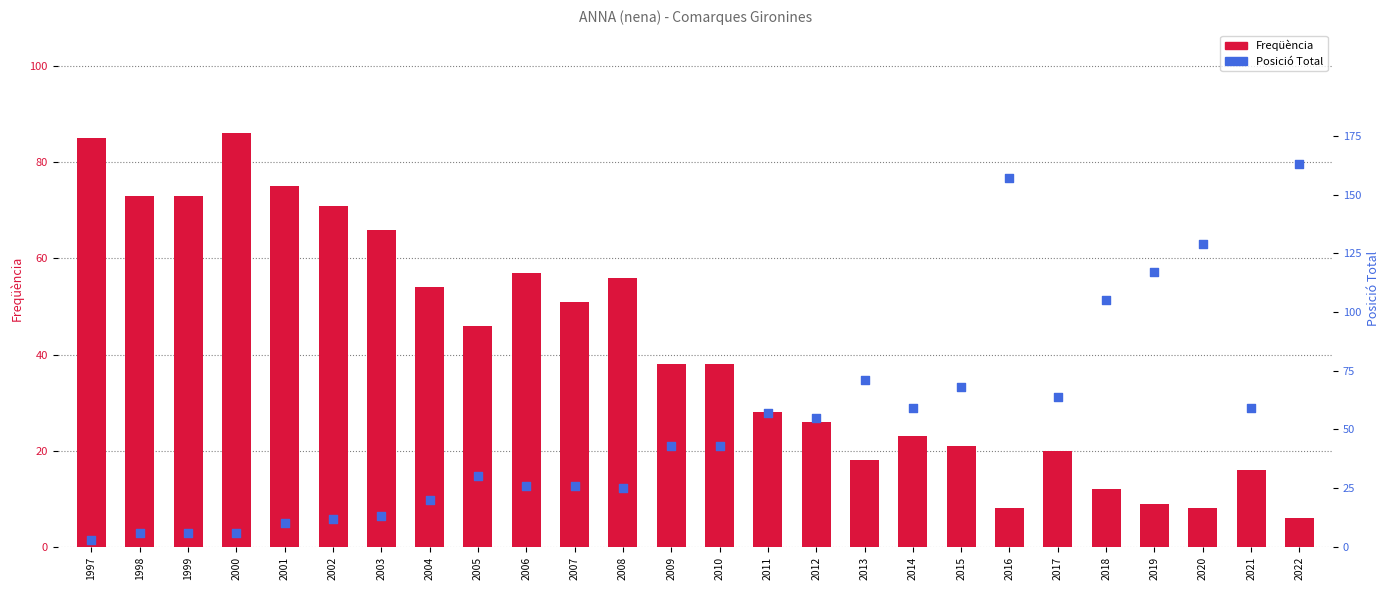

What are all the series names shown in the legend?

Freqüència, Posició Total